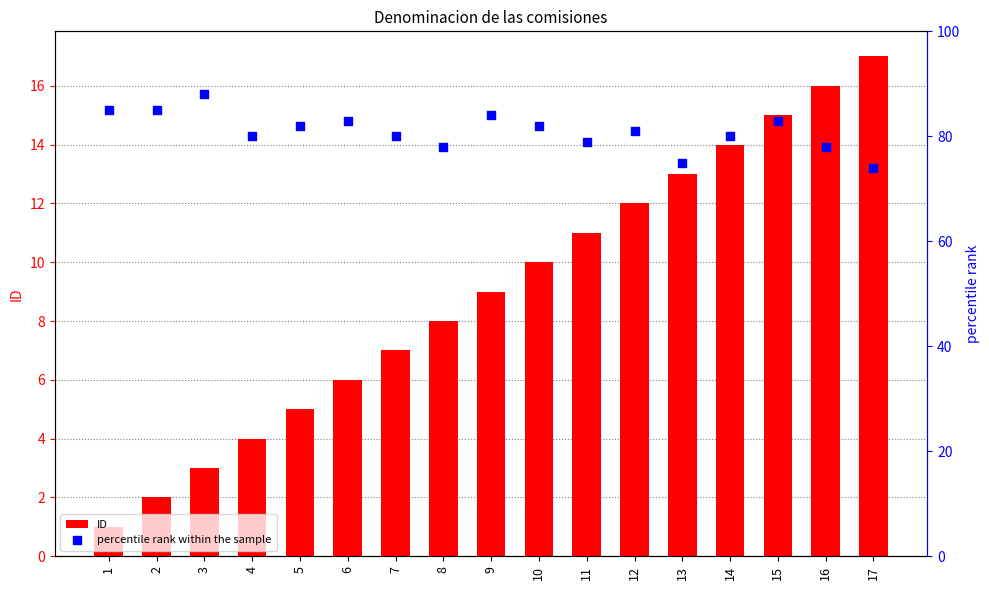

Which series has the largest Y range (max minus min)?

ID